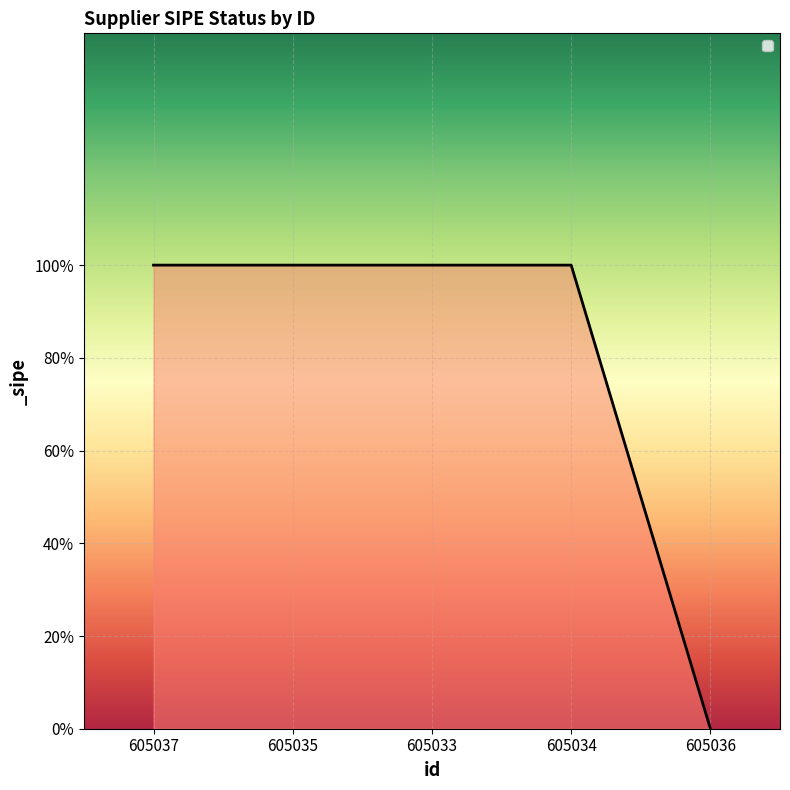

Reading right to left, what are all the values shown in this chart?

0	1	1	1	1